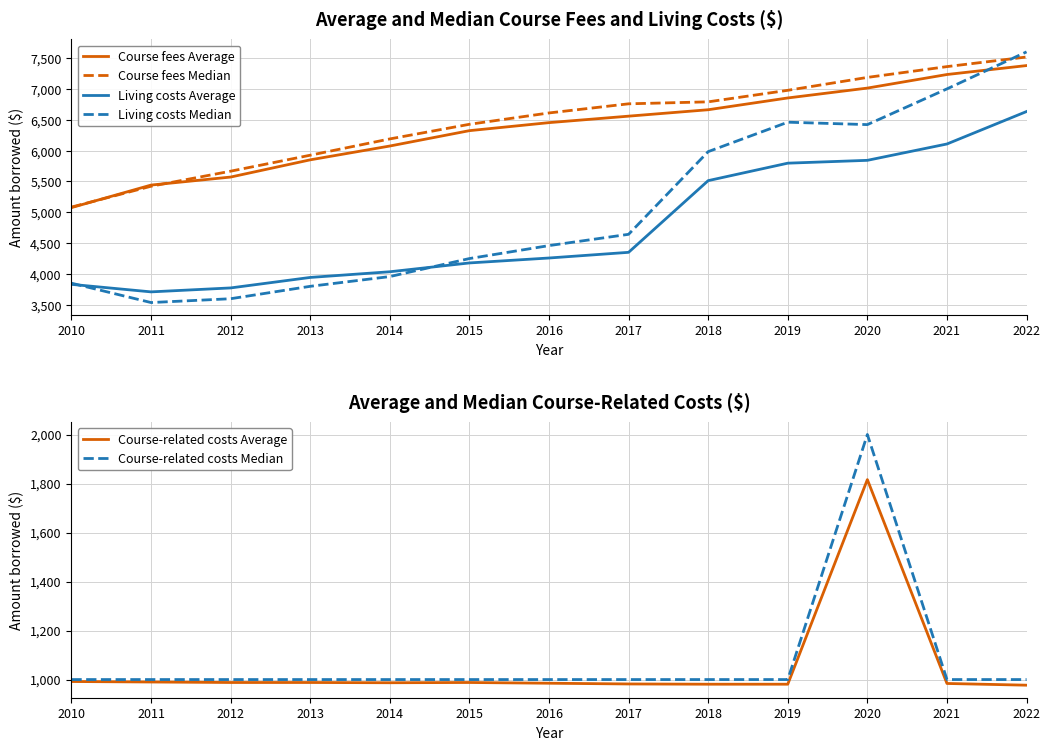

Reading left to right, transcribe all the data shown in this chart.

Course fees Average: 5076	5441	5571	5850	6074	6323	6453	6558	6662	6853	7013	7233	7378
Course fees Median: 5084	5422	5666	5925	6189	6426	6610	6758	6790	6977	7186	7361	7517
Living costs Average: 3832	3710	3774	3944	4036	4179	4259	4351	5513	5796	5842	6107	6633
Living costs Median: 3851	3537	3599	3800	3958	4250	4460	4643	5983	6460	6421	7000	7600
Course-related costs Average: 992	990	988	988	987	988	985	982	981	981	1816	984	977
Course-related costs Median: 1000	1000	1000	1000	1000	1000	1000	1000	1000	1000	2000	1000	1000